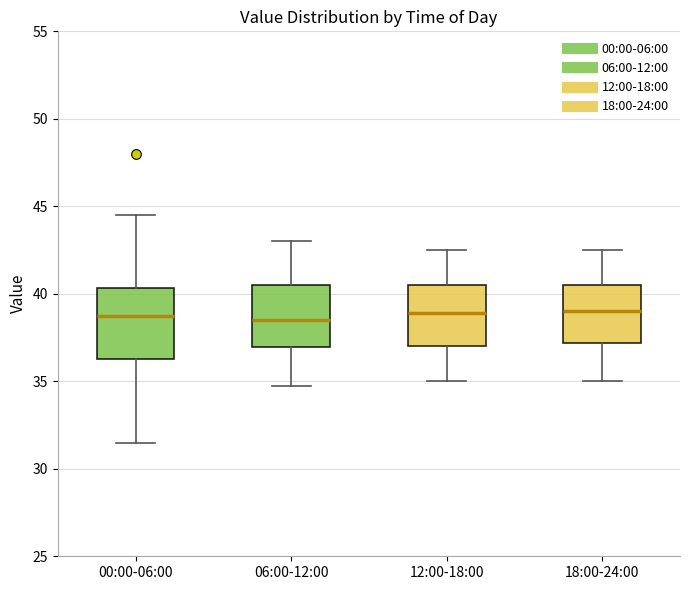

Reading left to right, transcribe this box plot: for each box, give where its median line is, the range the box spans, and where its two whiskers end, as read against the y-axis. The values are not printed on the chart, so give them approximately, as read against the axis.

00:00-06:00: median 39.0, box 36.5 to 40.5, whiskers 31.5 to 44.5
06:00-12:00: median 38.5, box 37.0 to 40.5, whiskers 35.0 to 43.0
12:00-18:00: median 39.0, box 37.0 to 40.5, whiskers 35.0 to 42.5
18:00-24:00: median 39.0, box 37.0 to 40.5, whiskers 35.0 to 42.5